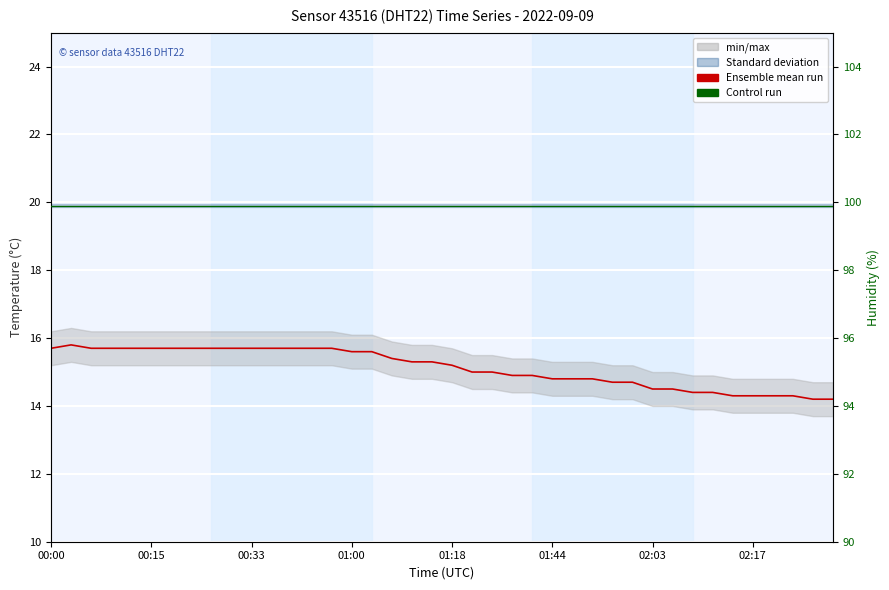

Reading left to right, transcribe all the data shown in this chart.

temperature: 15.7	15.8	15.7	15.7	15.7	15.7	15.7	15.7	15.7	15.7	15.7	15.7	15.7	15.7	15.7	15.6	15.6	15.4	15.3	15.3	15.2	15.0	15.0	14.9	14.9	14.8	14.8	14.8	14.7	14.7	14.5	14.5	14.4	14.4	14.3	14.3	14.3	14.3	14.2	14.2
humidity: 99.9	99.9	99.9	99.9	99.9	99.9	99.9	99.9	99.9	99.9	99.9	99.9	99.9	99.9	99.9	99.9	99.9	99.9	99.9	99.9	99.9	99.9	99.9	99.9	99.9	99.9	99.9	99.9	99.9	99.9	99.9	99.9	99.9	99.9	99.9	99.9	99.9	99.9	99.9	99.9